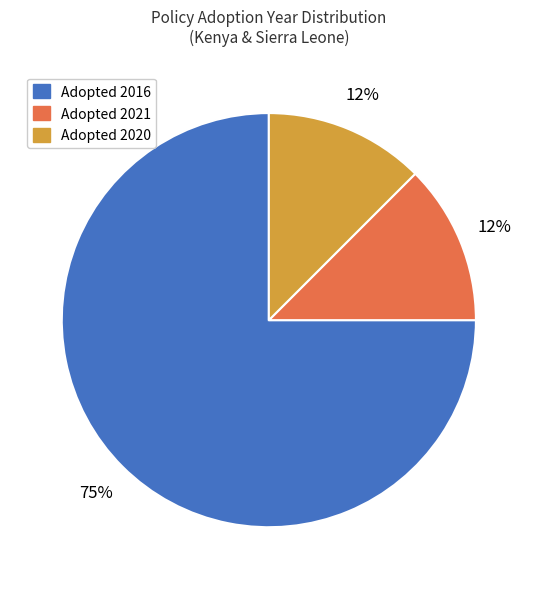

To the nearest percent, what is the average slice percentage?

33%